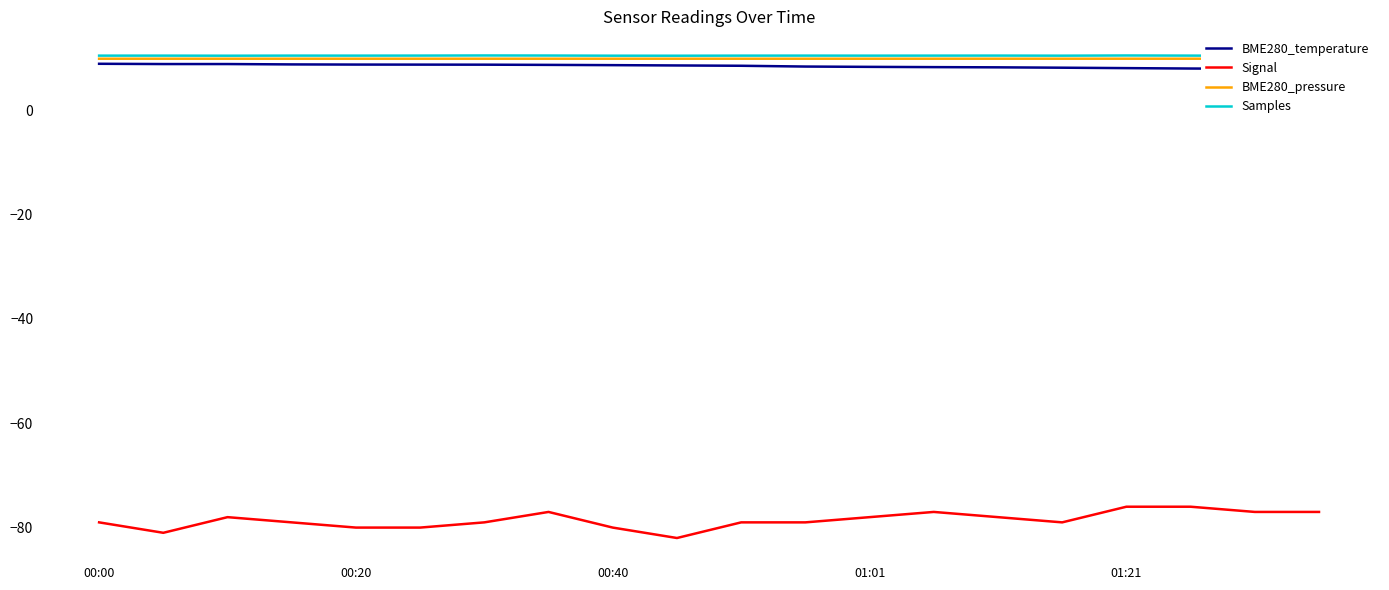

At which category does the chart reach its peak across all series?

6